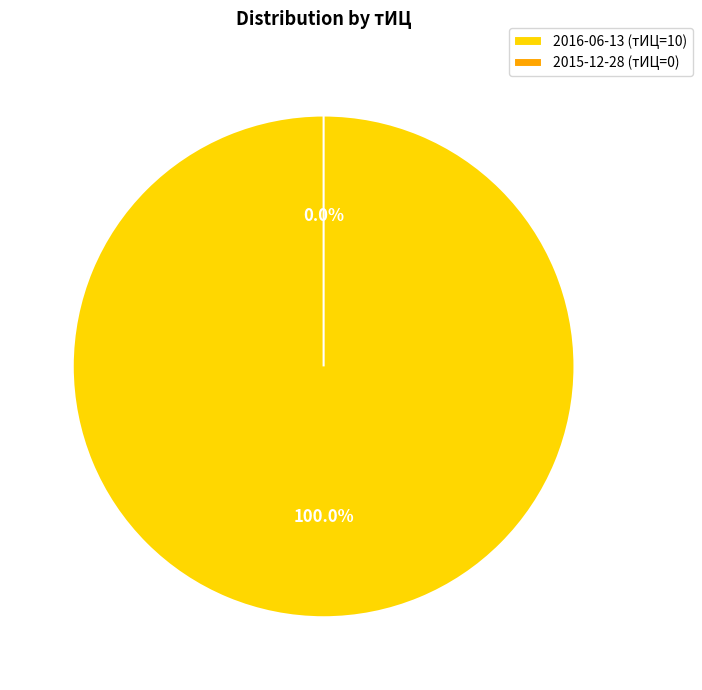

Rank the categories by value from highest to lowest.

2016-06-13, 2015-12-28